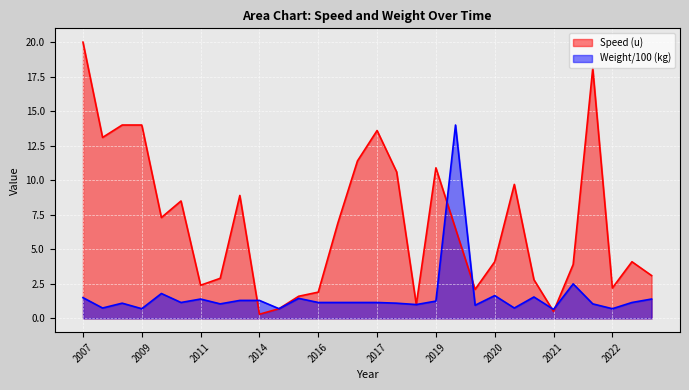

Which series ends up on top after the final intersection of Weight (kg) and Speed (u)?

Speed (u)